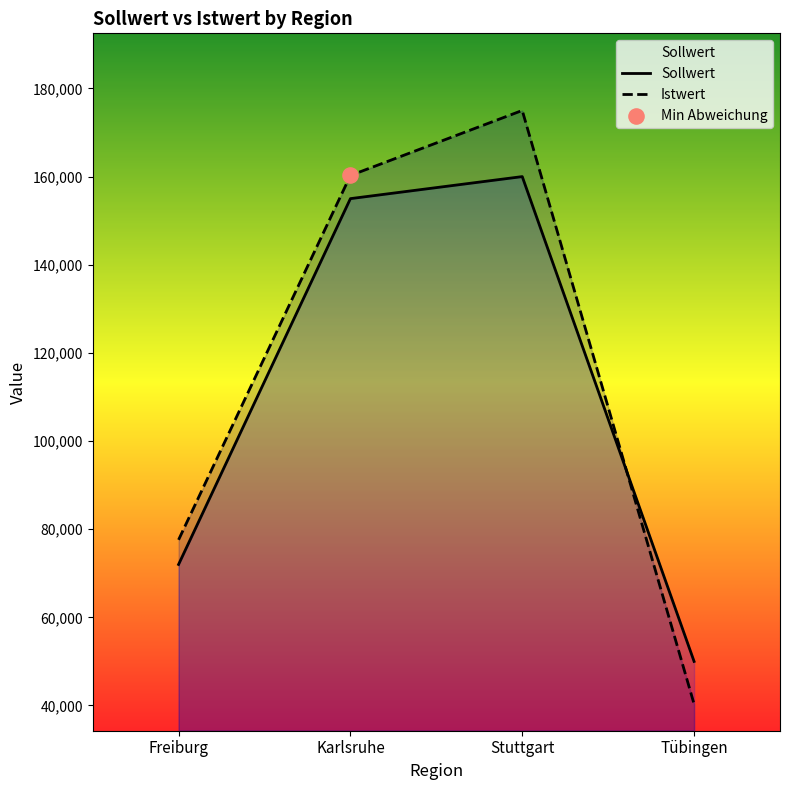

What are all the series names shown in the legend?

Sollwert, Istwert